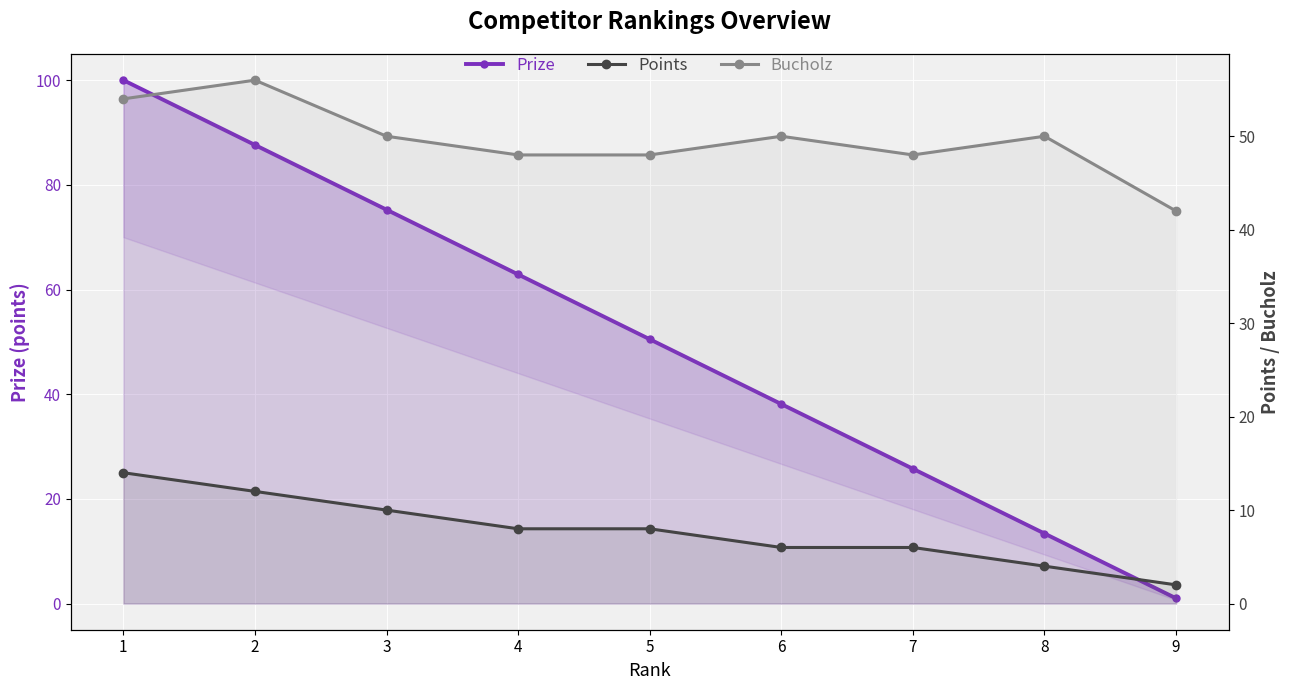

What is the difference between the highest and lowest values at 9?

41.0